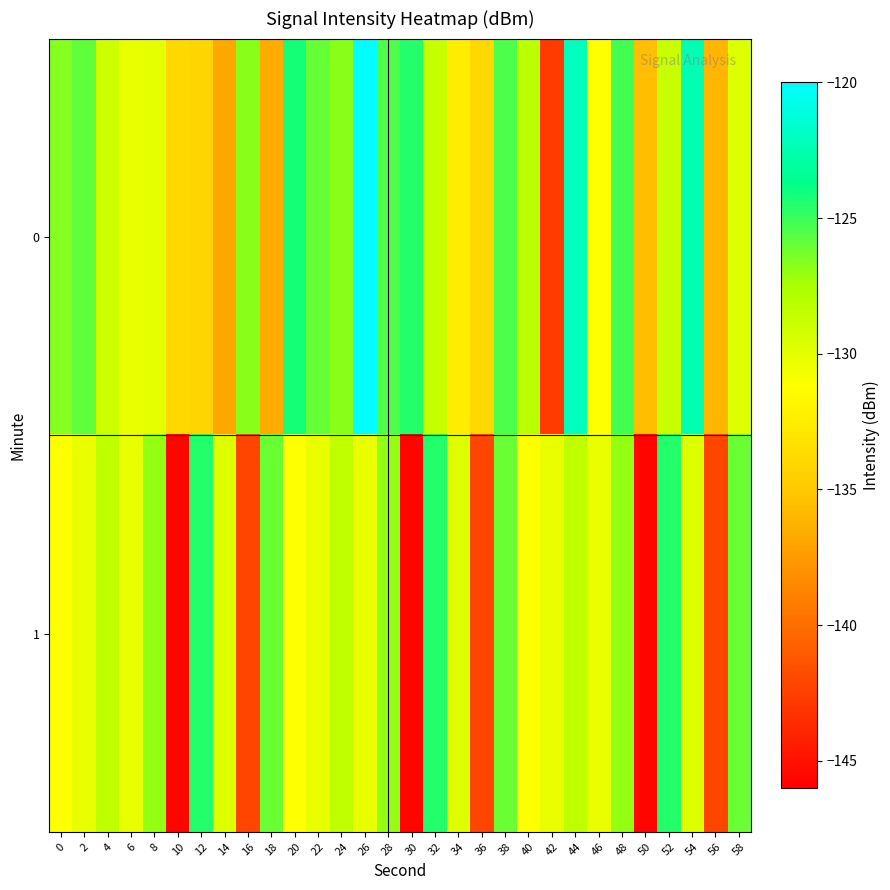

Which series changed the most between 18 and 56?

1